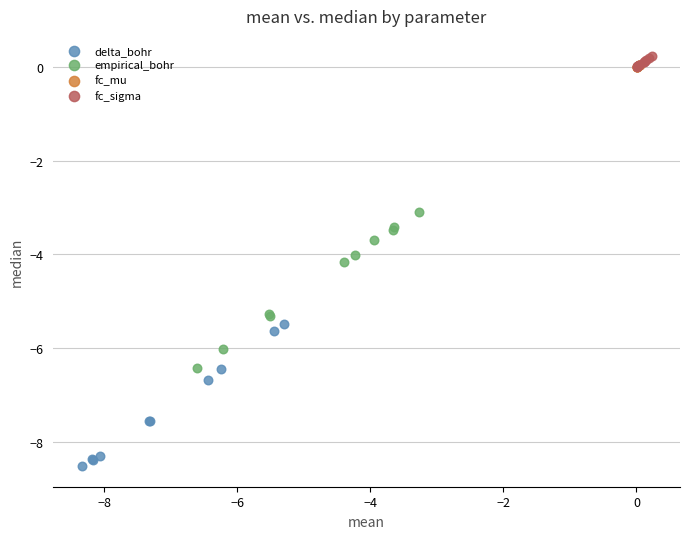

Which series reaches the minimum Y coordinate?

delta_bohr